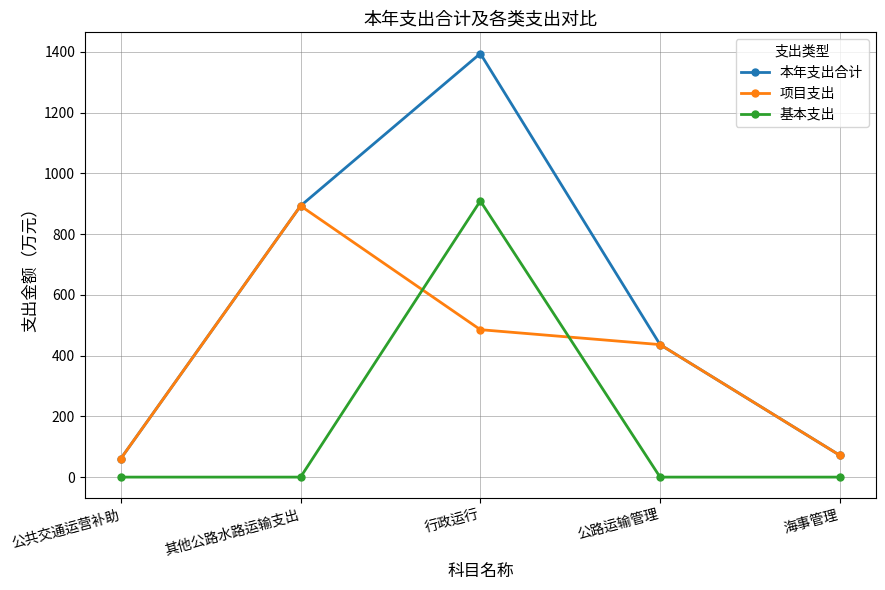

Where is 本年支出合计 nearest to the value 727?

其他公路水路运输支出